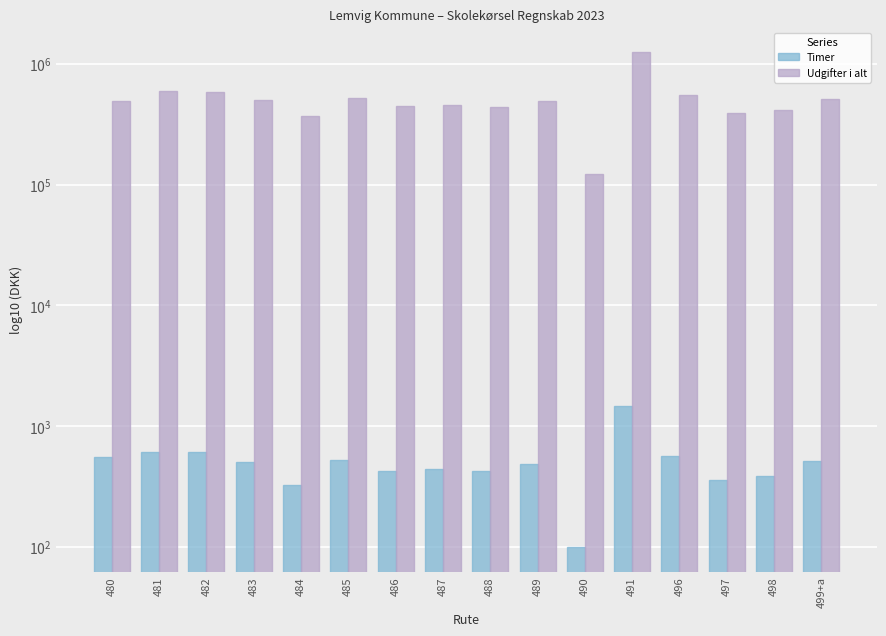

What is the difference between the maximum and minimum values in the Udgifter i alt series?

1119338.5